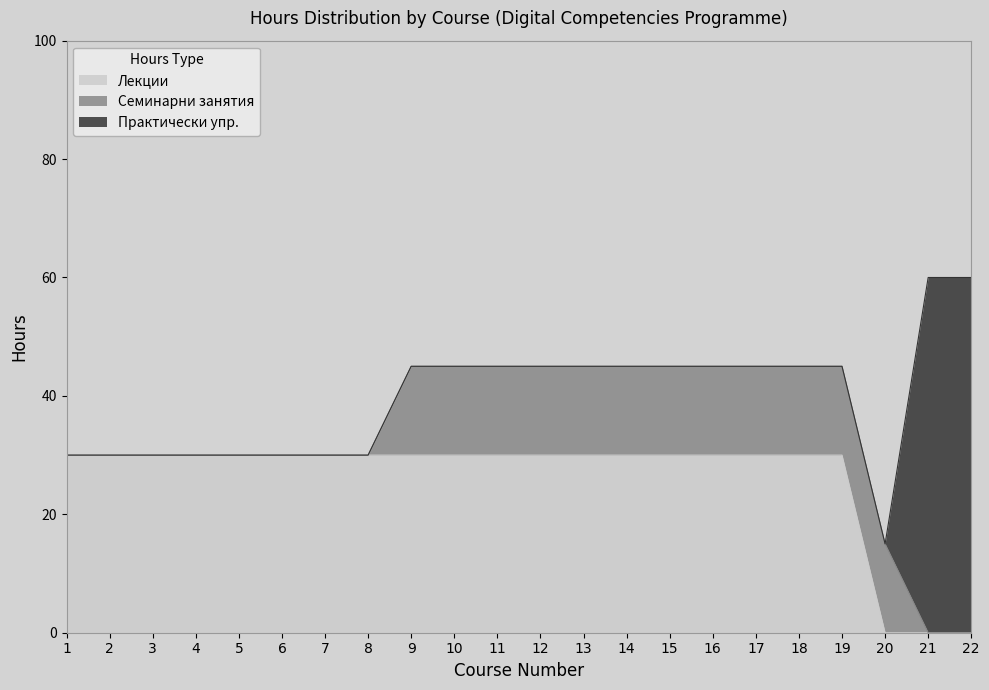

Rank the categories by Лекции value from lowest to highest.

20, 21, 22, 1, 2, 3, 4, 5, 6, 7, 8, 9, 10, 11, 12, 13, 14, 15, 16, 17, 18, 19